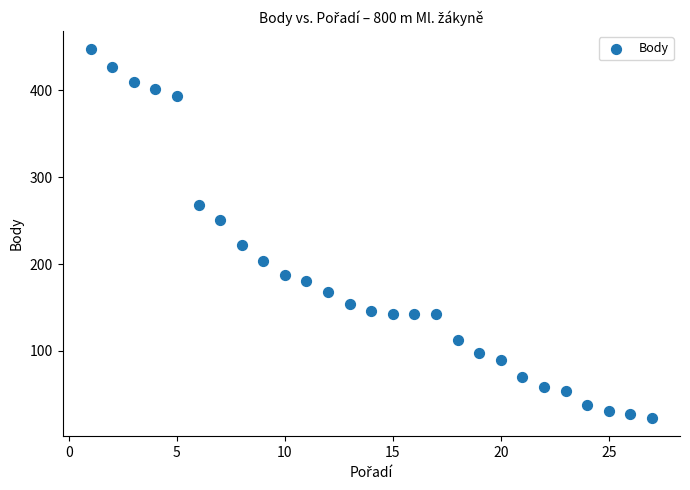

What is the range of Y values (max minus min)?

424